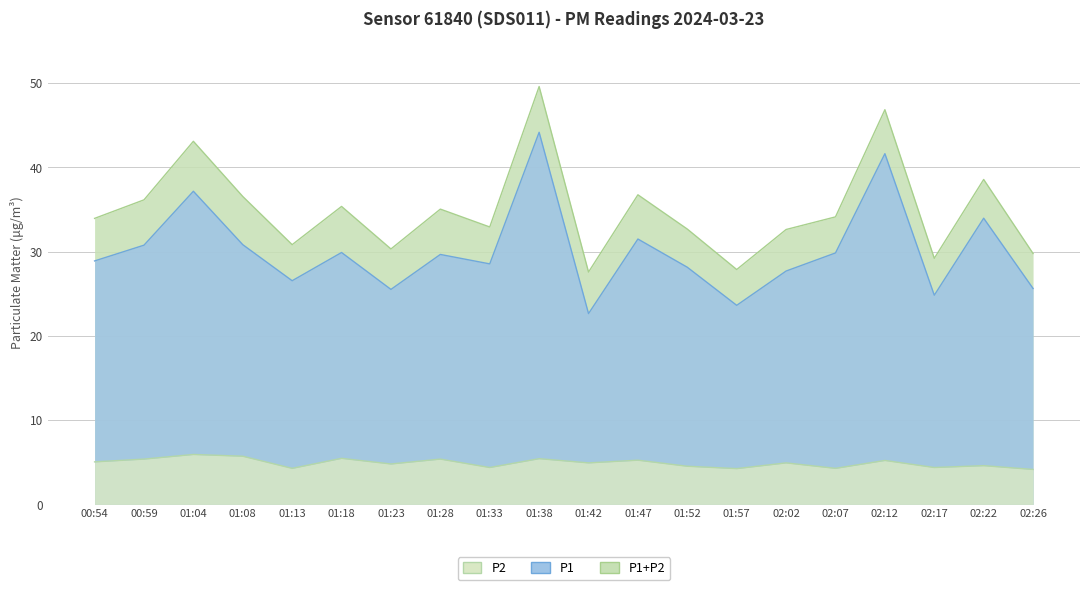

Which series has the largest total across all categories?

P1+P2